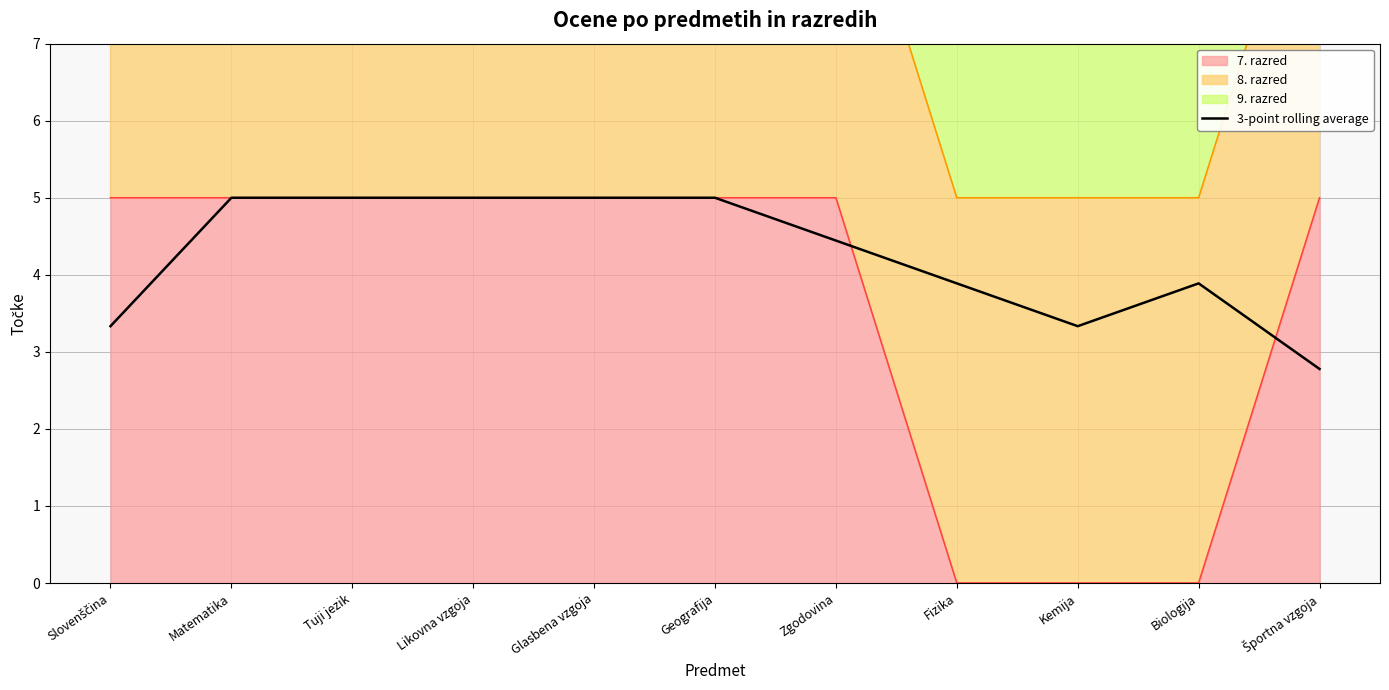

At which label is the value closest to 3?

Športna vzgoja